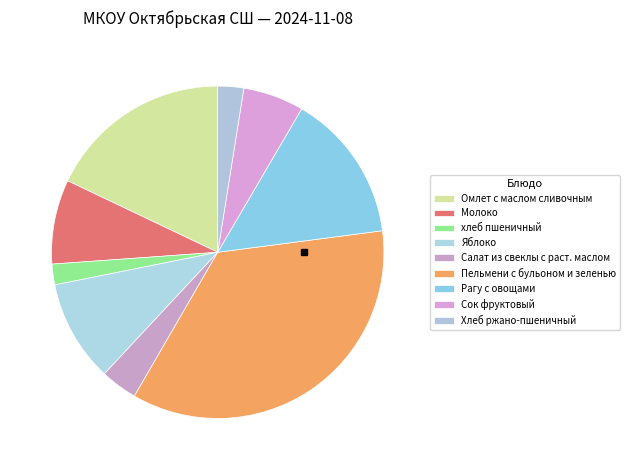

How many segments does this pie chart have?

9